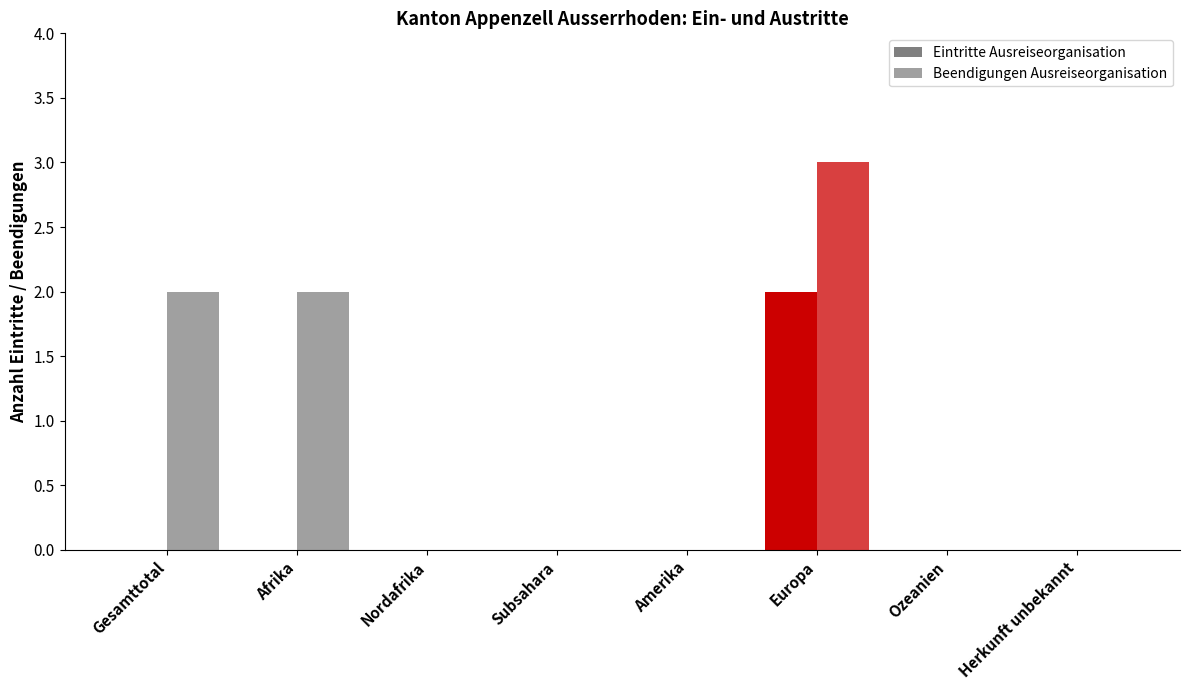

List the series in order of their peak value, highest first.

Beendigungen Ausreiseorganisation, Eintritte Ausreiseorganisation